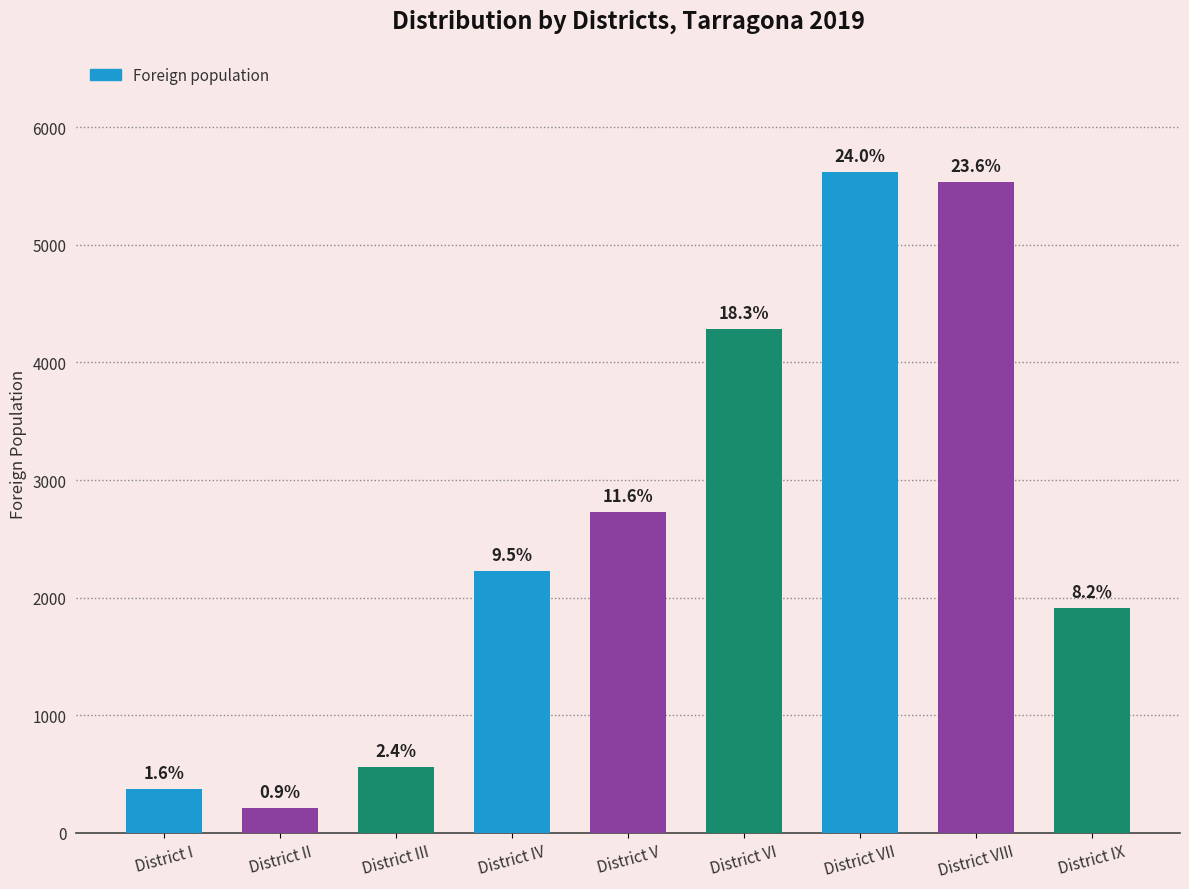

True or false: the data shows 2727 at District V.

True